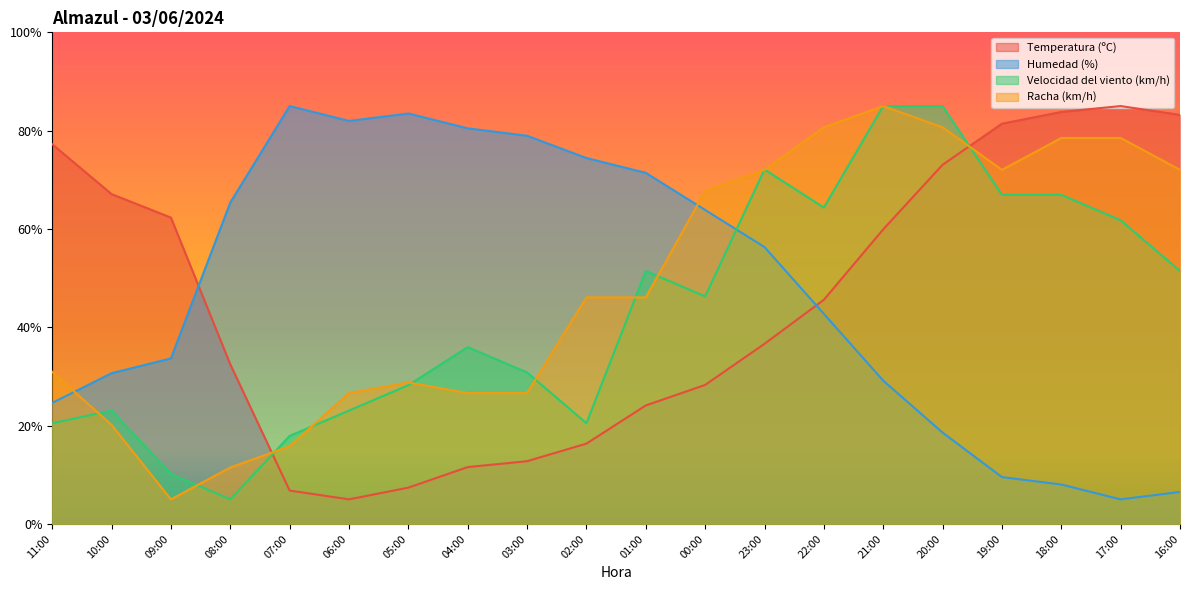

Between 01:00 and 08:00, which is larger?

08:00